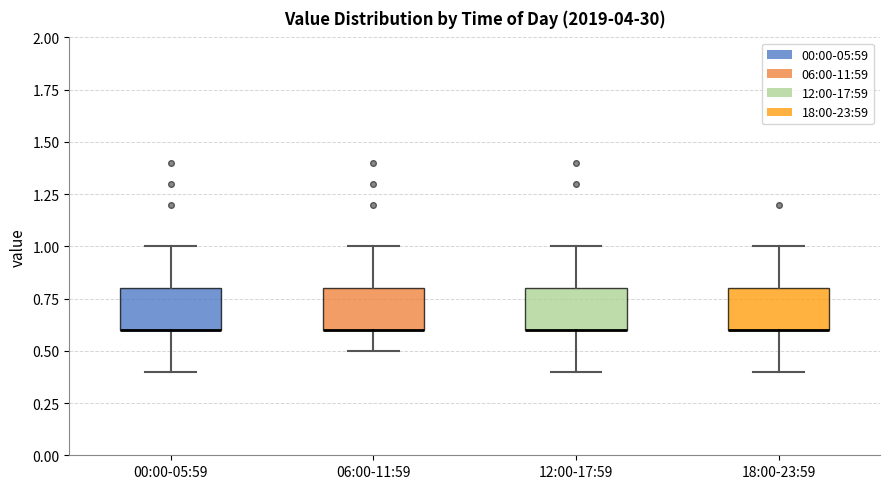

Reading left to right, read every box against the y-axis: the position of its median line, the range the box covers, and the ends of its whiskers. The values are not printed on the chart, so give them approximately, as read against the axis.

00:00-05:59: median 0.6 (drawn on the box's lower edge), box 0.6 to 0.8, whiskers 0.4 to 1.0
06:00-11:59: median 0.6 (drawn on the box's lower edge), box 0.6 to 0.8, whiskers 0.5 to 1.0
12:00-17:59: median 0.6 (drawn on the box's lower edge), box 0.6 to 0.8, whiskers 0.4 to 1.0
18:00-23:59: median 0.6 (drawn on the box's lower edge), box 0.6 to 0.8, whiskers 0.4 to 1.0